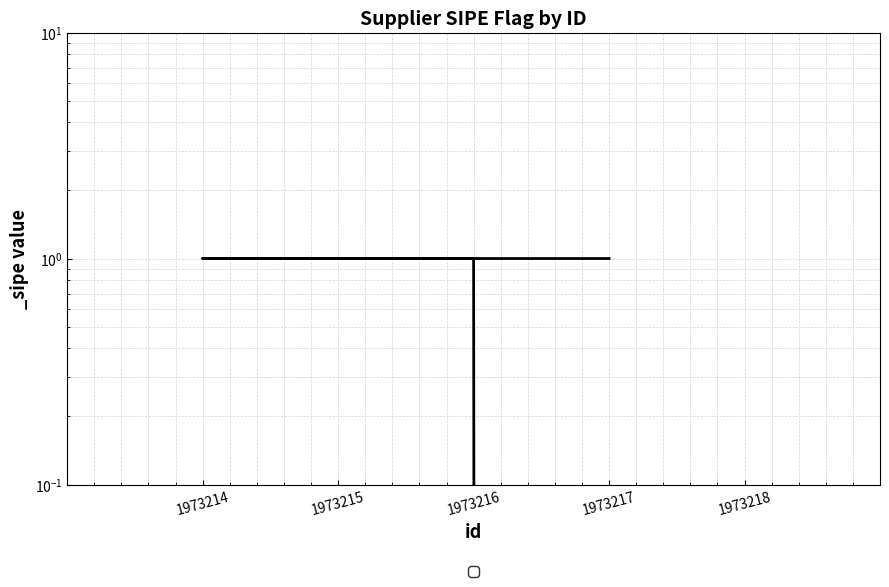

The value at 1973216 is 0. True or false?

False